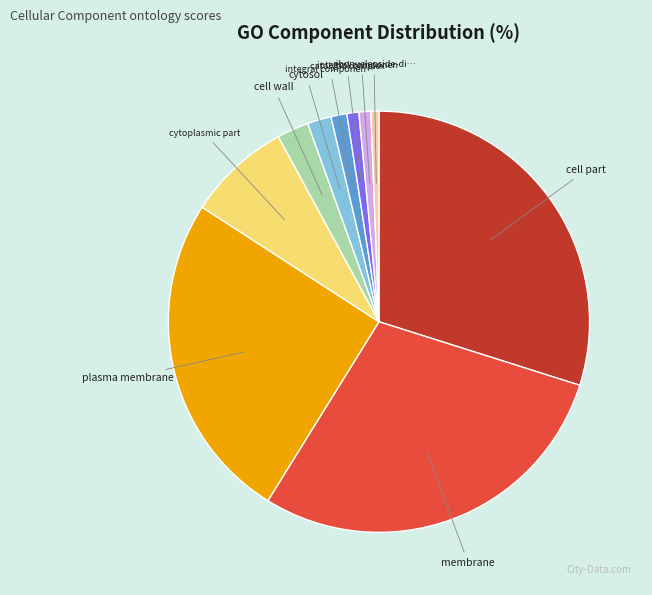

Is there any slice that represents more than half of the pie?

No